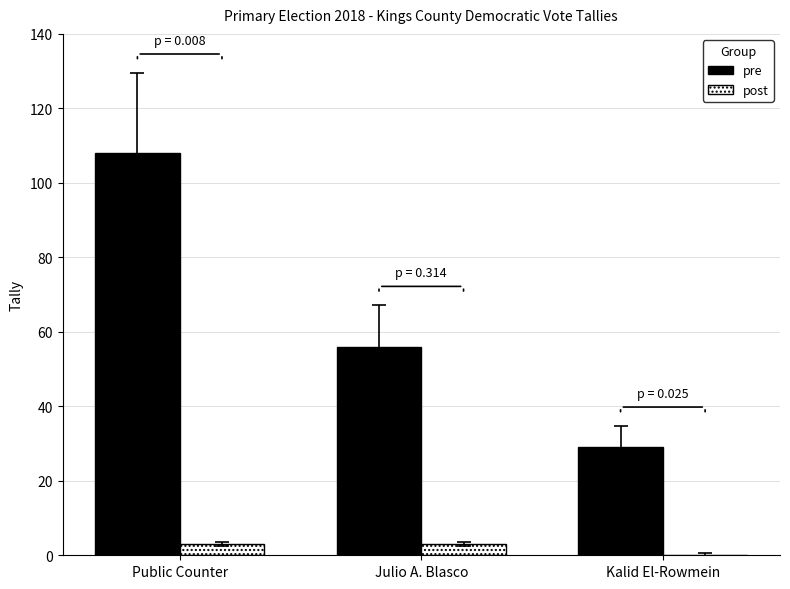

Which series has the largest range (max minus min)?

pre